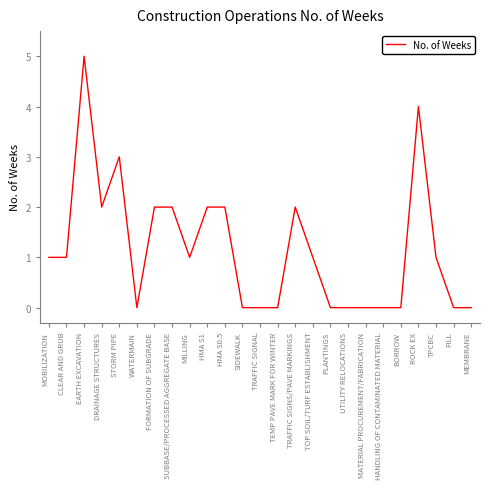

Is this an area chart (filled region under the line)?

No